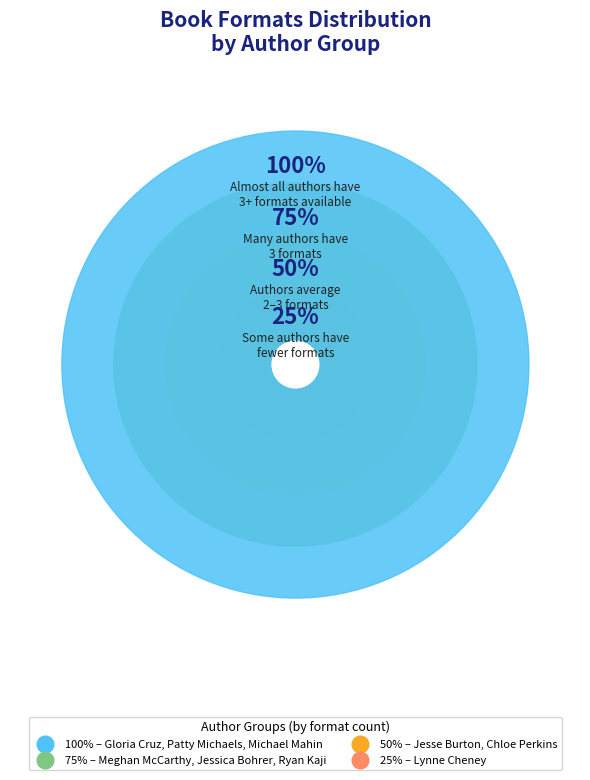

Is there a majority slice in this chart?

No